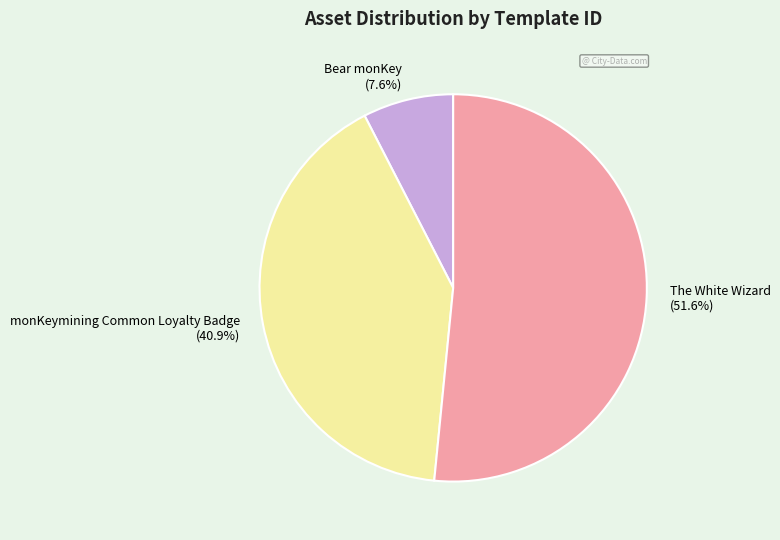

Count the number of slices in the pie.

3